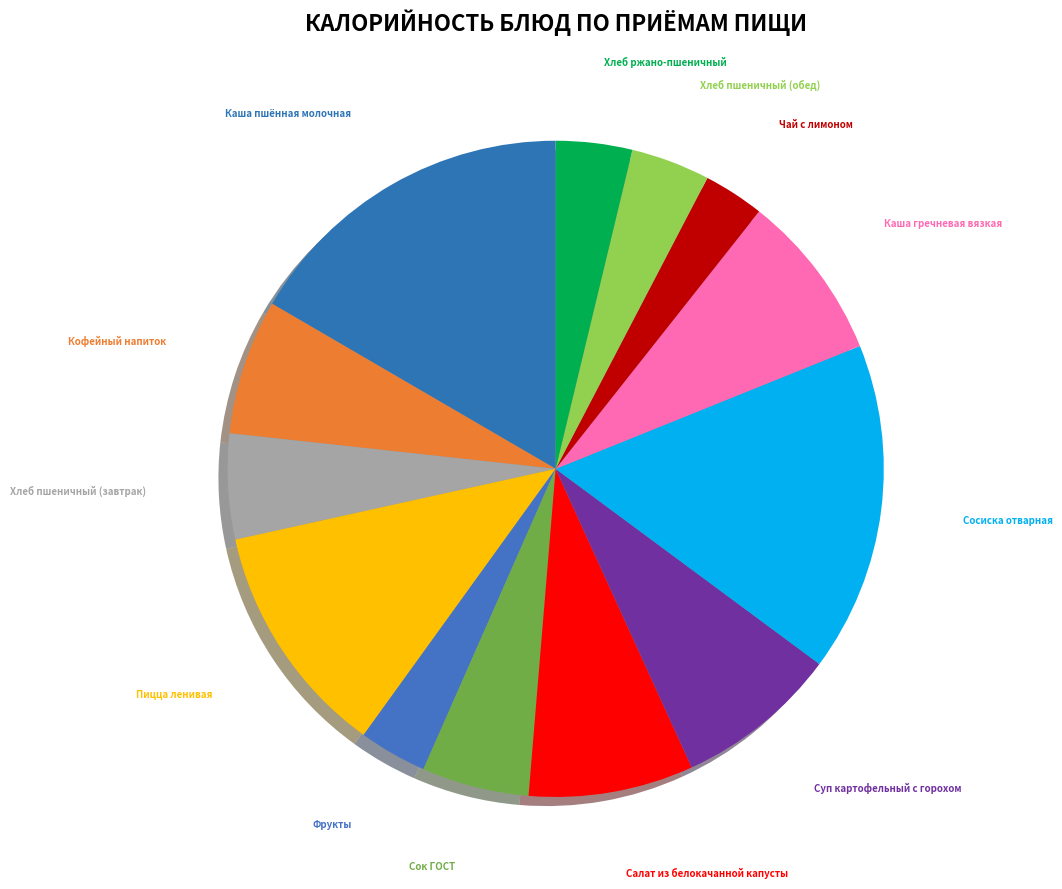

How many slices are in this pie chart?

13